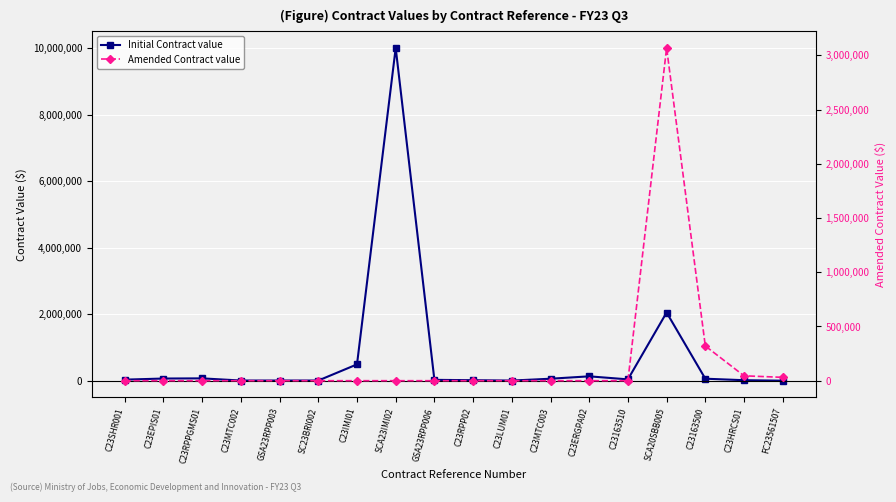

Between which two adjacent categories do Initial Contract value and Amended Contract value first intersect?

C23163510 and SCA20SBB005